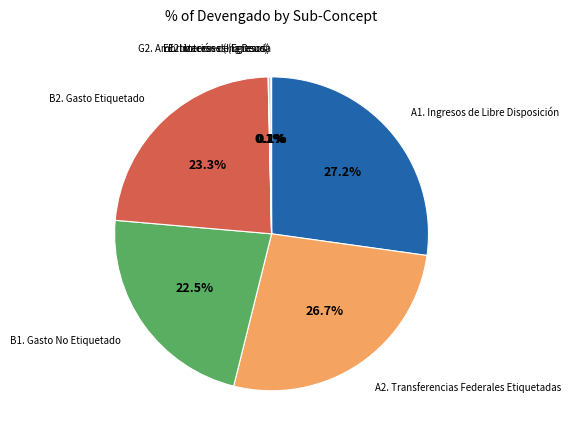

Which slice is the largest?

A1. Ingresos de Libre Disposición